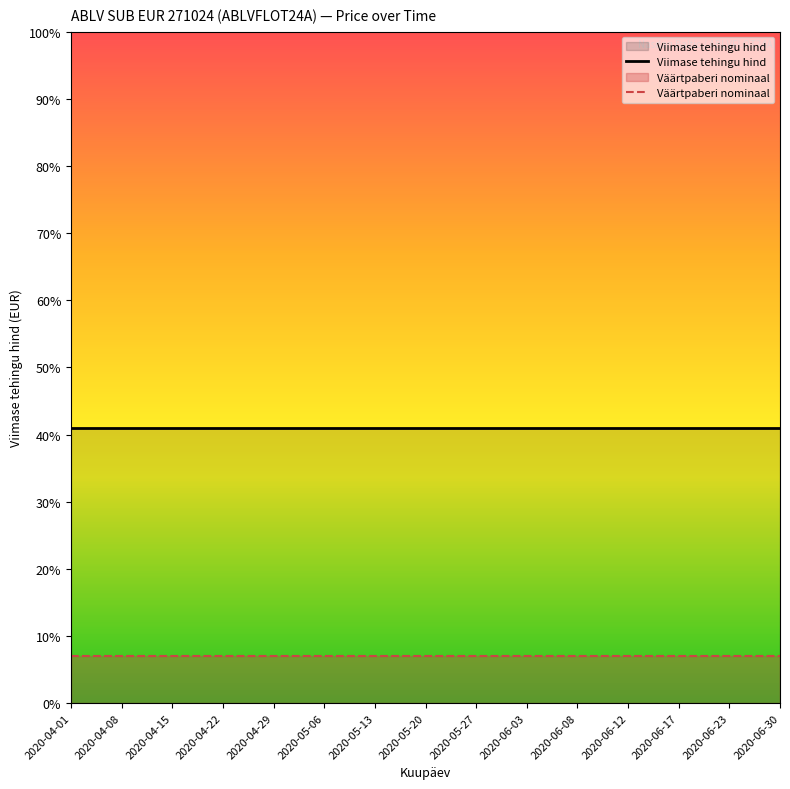

How many lines are shown in the chart?

2